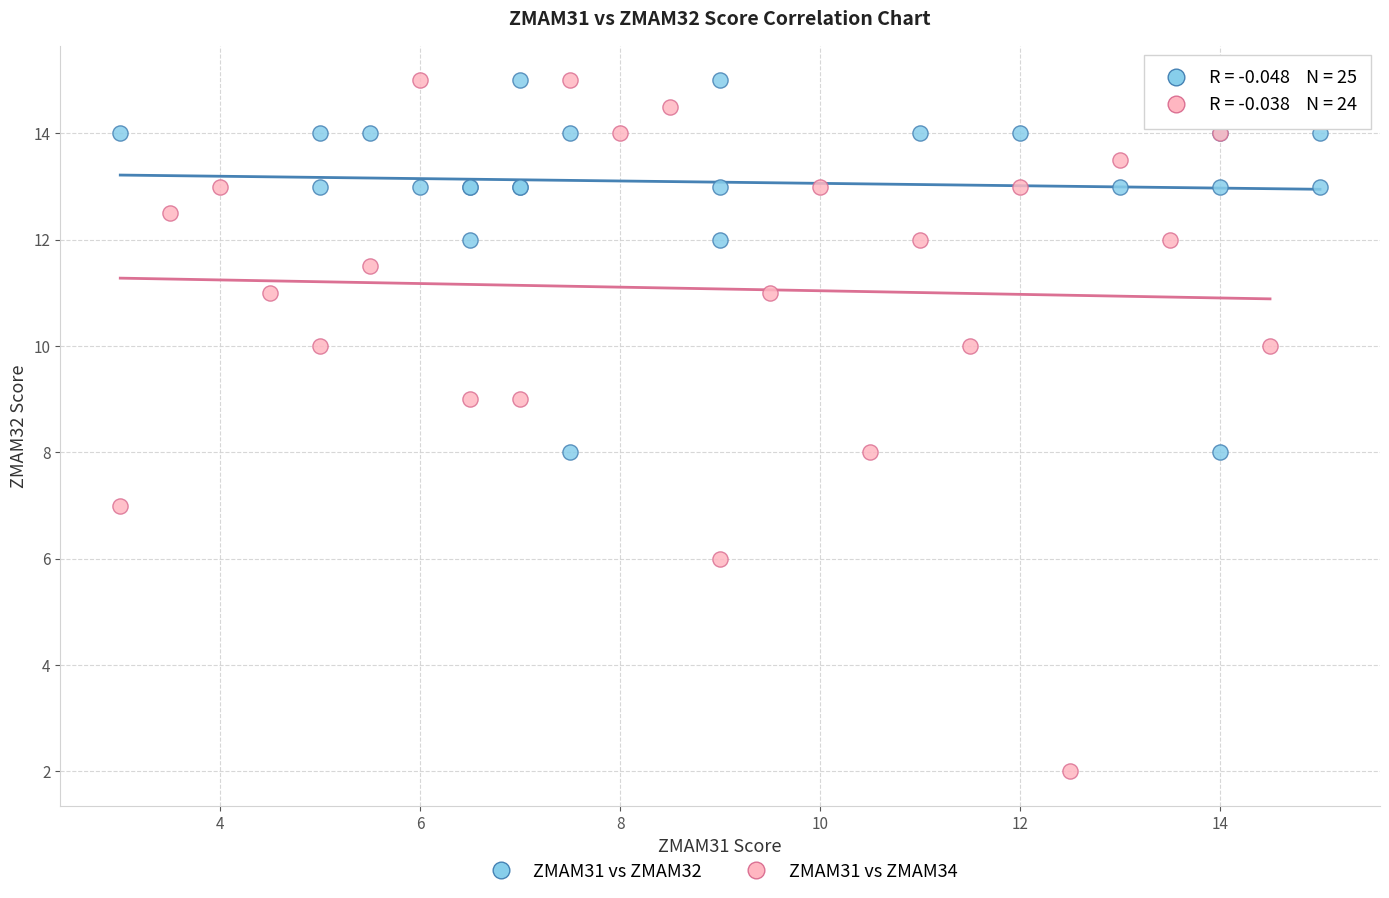

Which series has the widest spread of Y values?

ZMAM31 vs ZMAM34